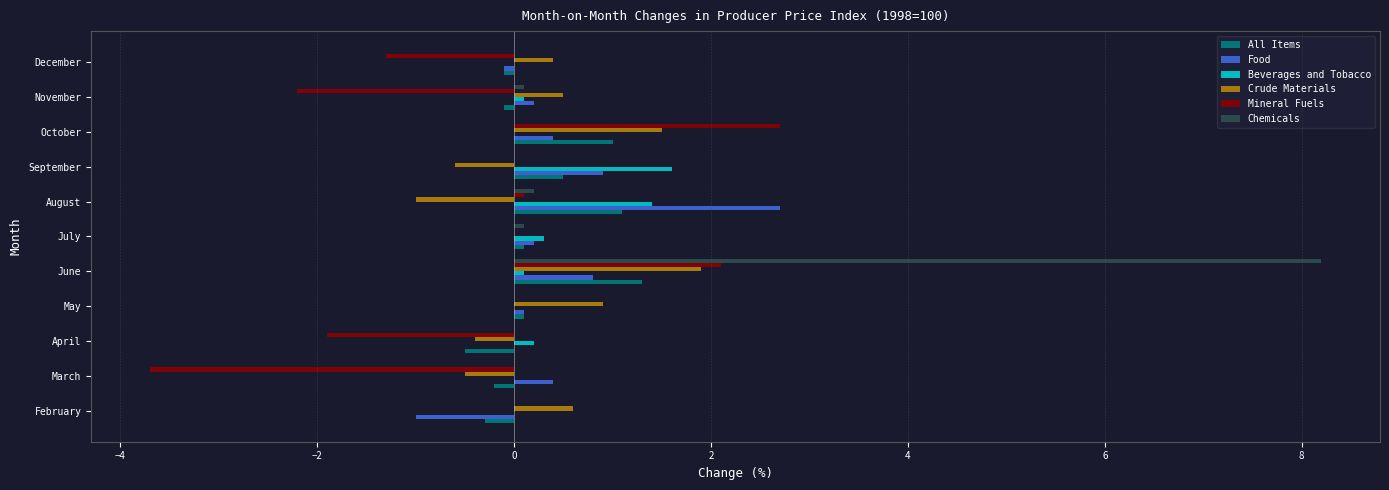

What is the maximum value for Beverages and Tobacco?

1.6